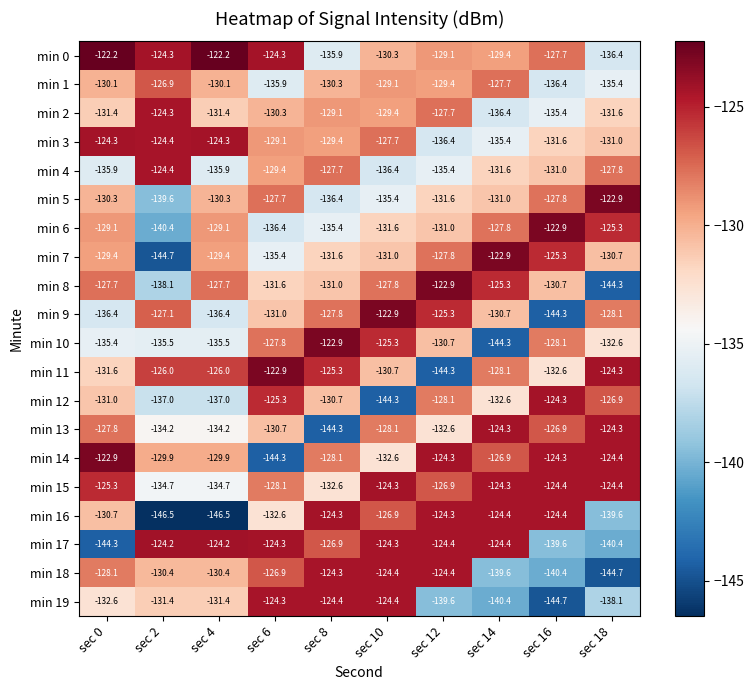

What is the spread (max minus min) of values at sec 6?

21.4